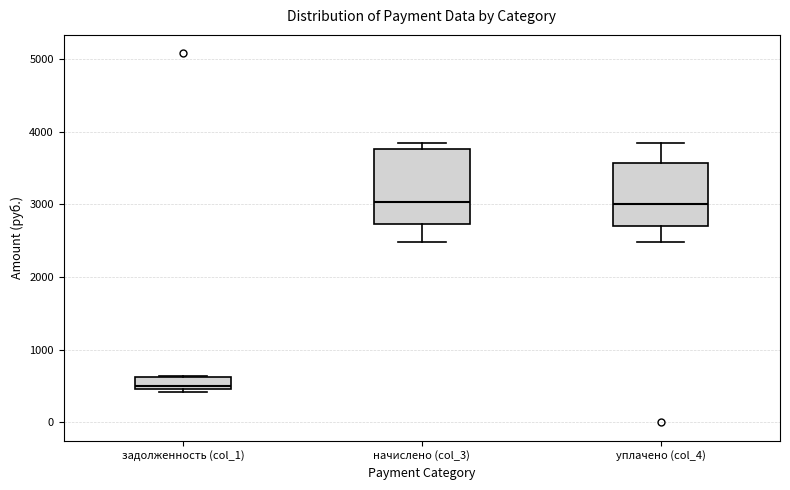

Reading left to right, read every box against the y-axis: the position of its median line, the range the box covers, and the ends of its whiskers. The values are not printed on the chart, so give them approximately, as read against the axis.

задолженность (col_1): median 500 (just above the box's lower edge), box 500 to 600, whiskers 400 to 600
начислено (col_3): median 3000, box 2700 to 3800, whiskers 2500 to 3800 (just above the box's upper edge)
уплачено (col_4): median 3000, box 2700 to 3600, whiskers 2500 to 3800